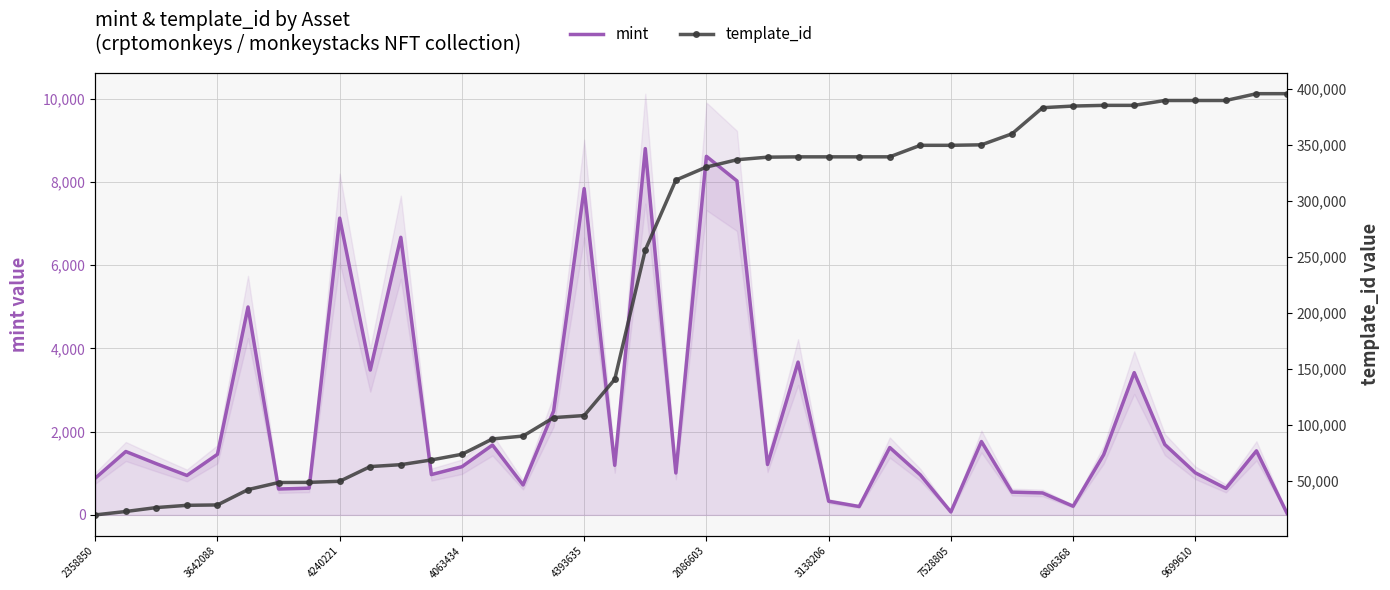

Which category has the lowest value across all series?

39